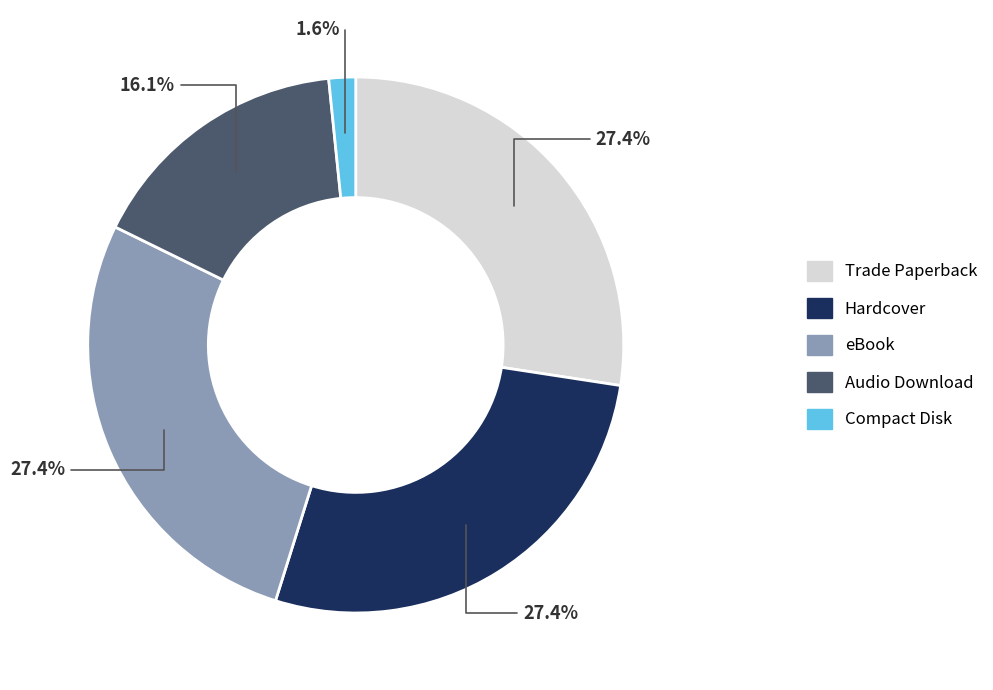

To the nearest percent, what portion does Trade Paperback represent?

27%